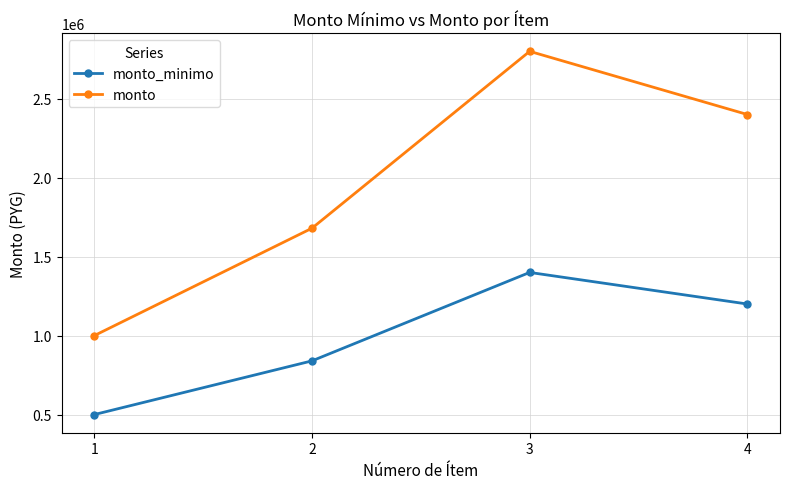

True or false: monto_minimo has more than 1 interior local peaks.

False